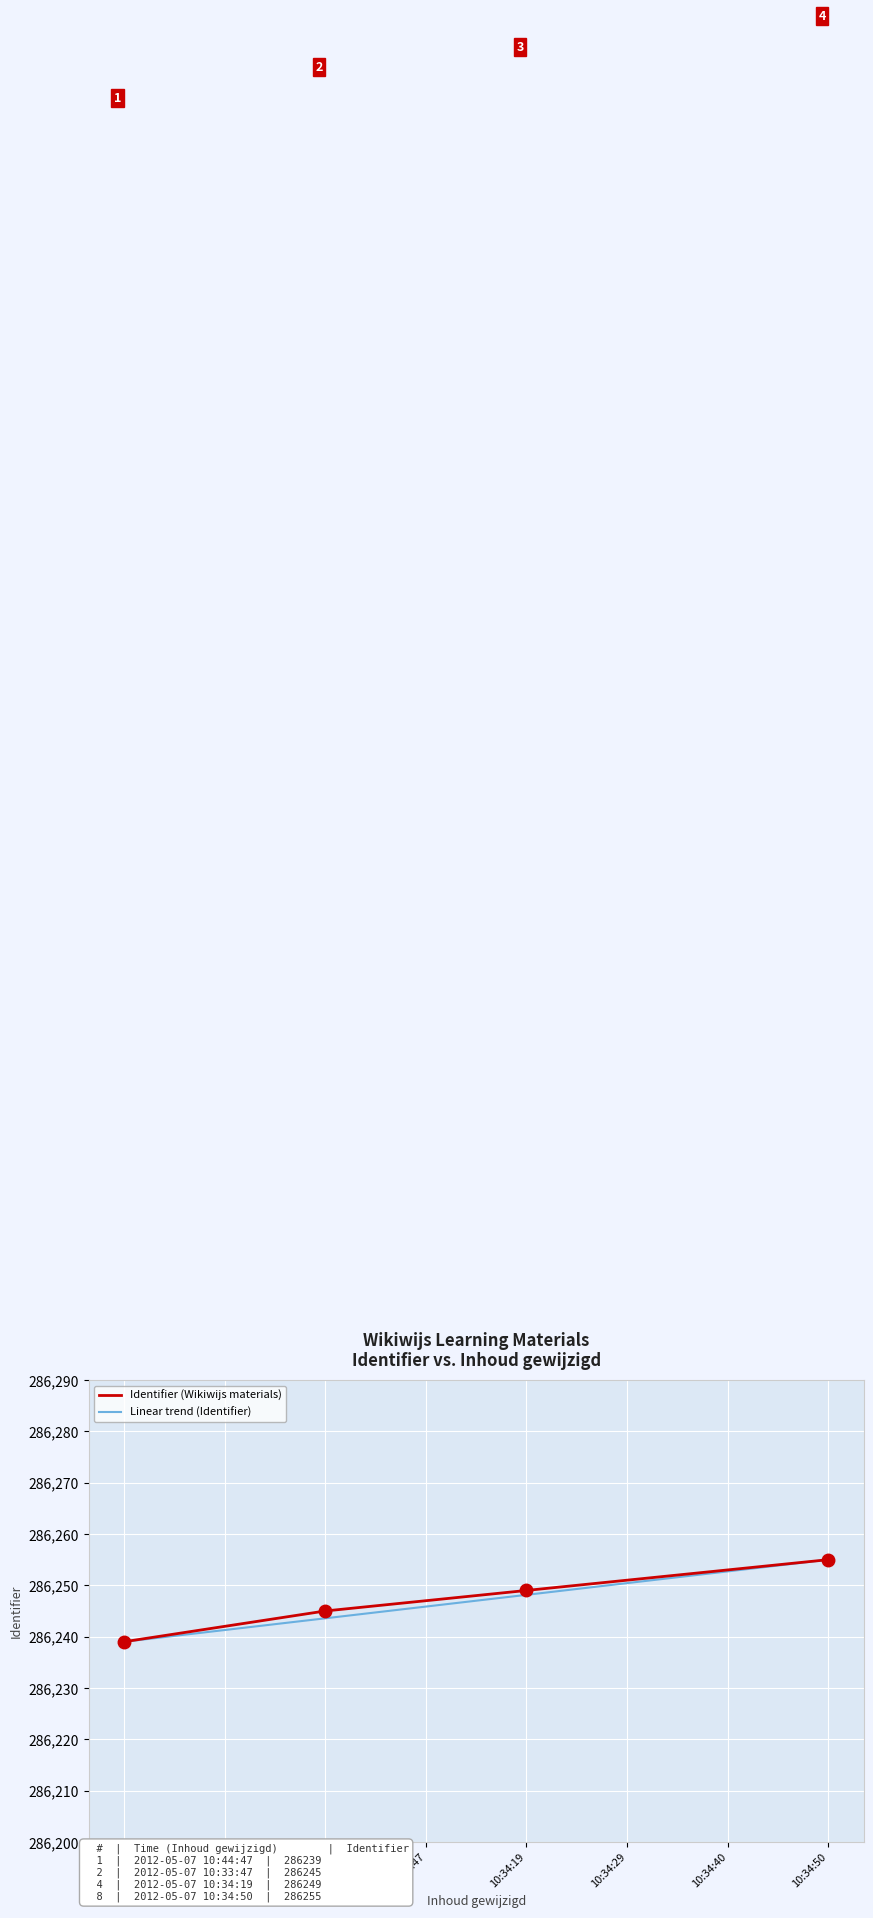

What are all the series names shown in the legend?

Identifier (Wikiwijs materials), Linear trend (Identifier)